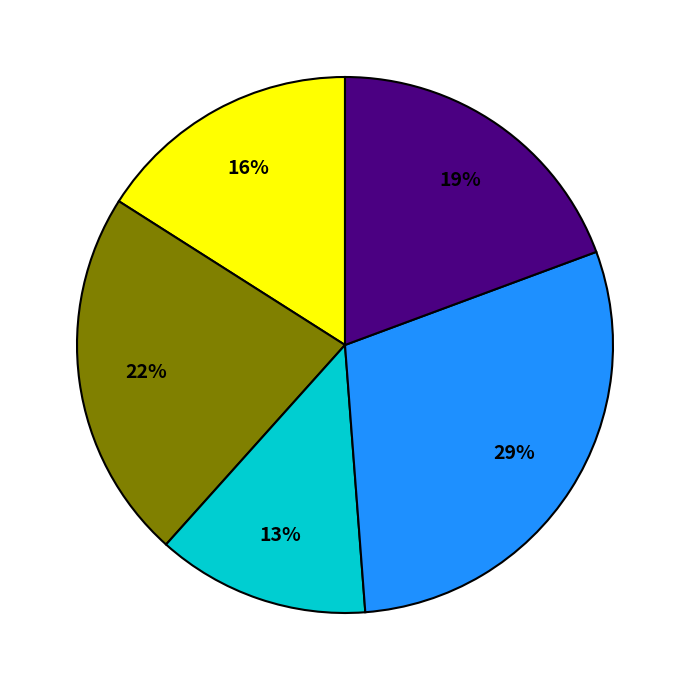

To the nearest percent, what is the average slice percentage?

20%